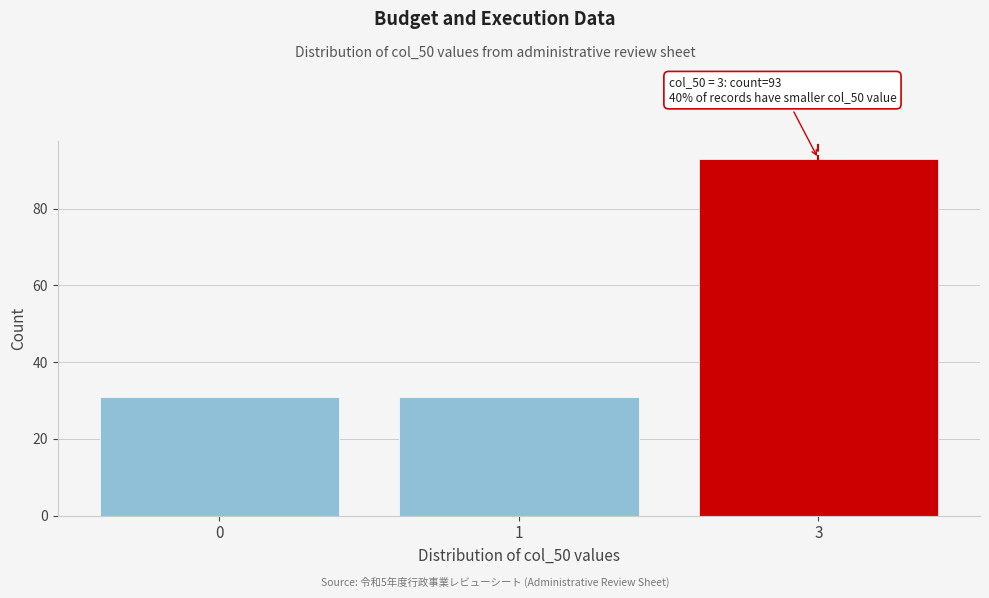

Reading left to right, extract all data points from this chart.

31	31	93